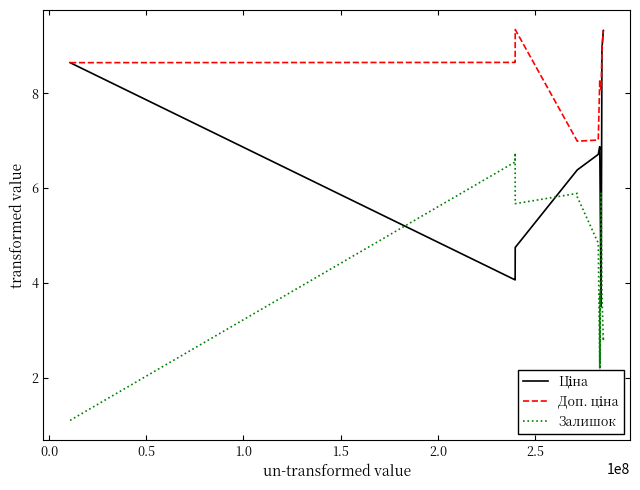

What is the minimum value shown in the chart?

1.1